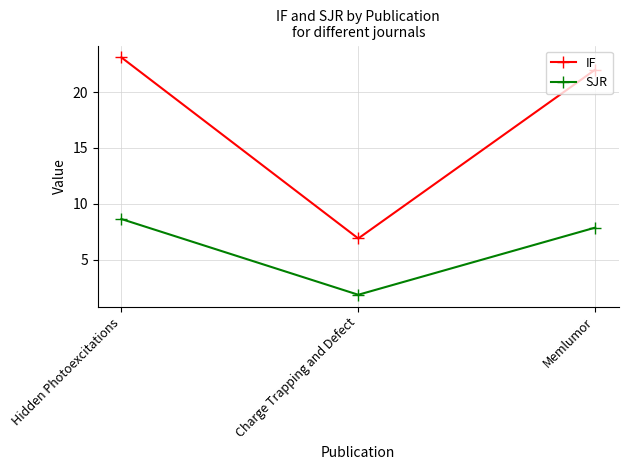

What is the difference between the second highest and minimum values in the IF series?

15.1